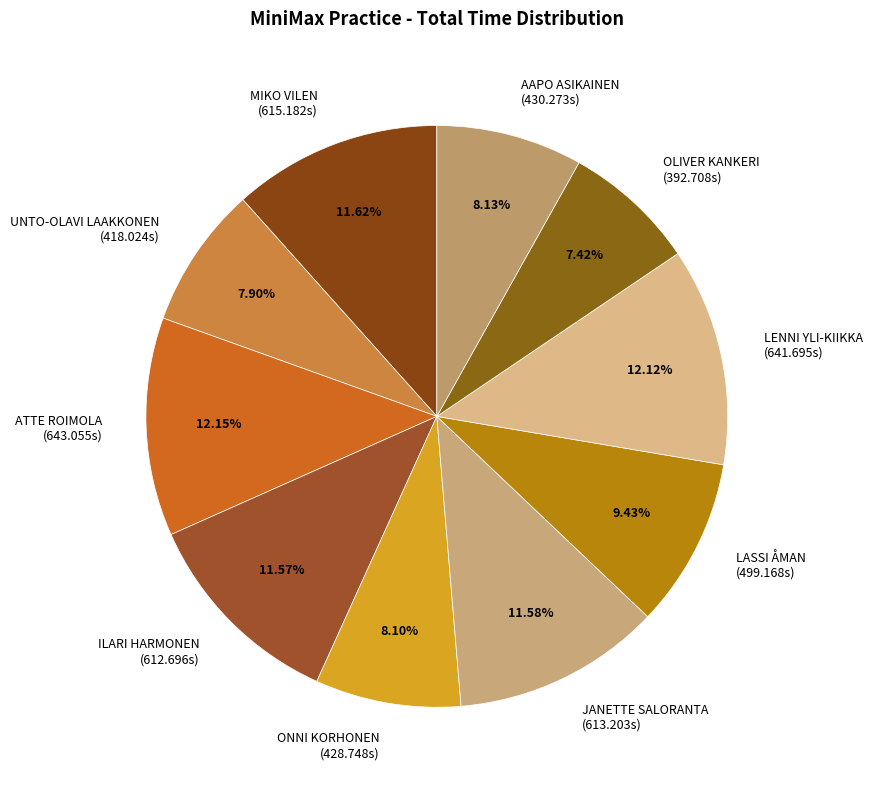

The AAPO ASIKAINEN slice represents 22% of the pie. True or false?

False